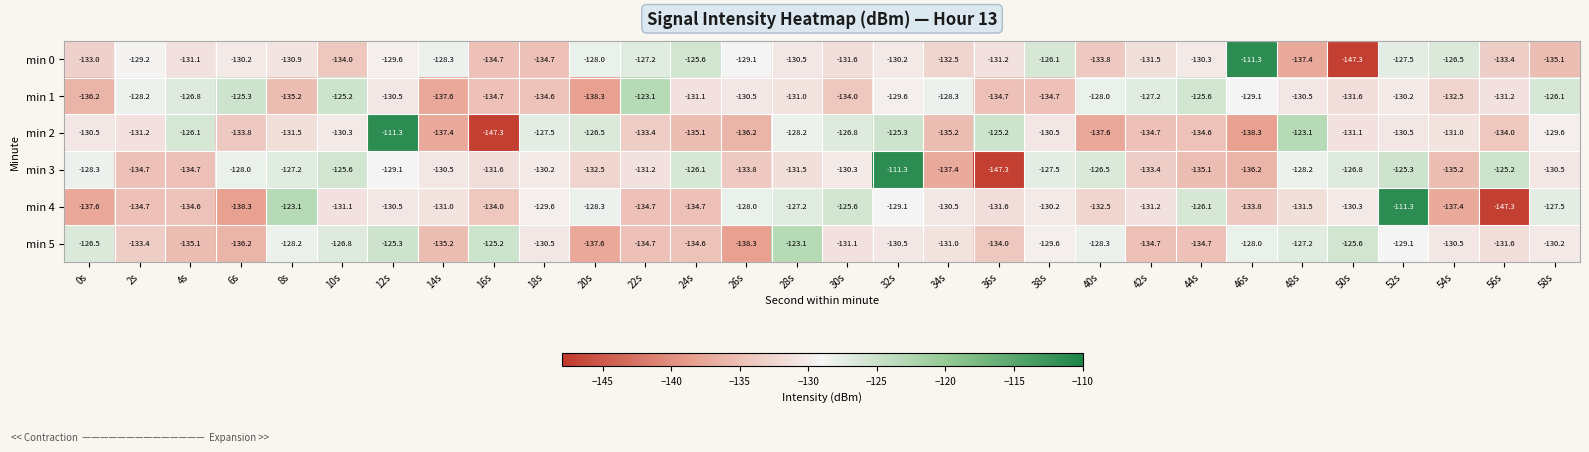

At which category is the sum across all series the highest?

52s